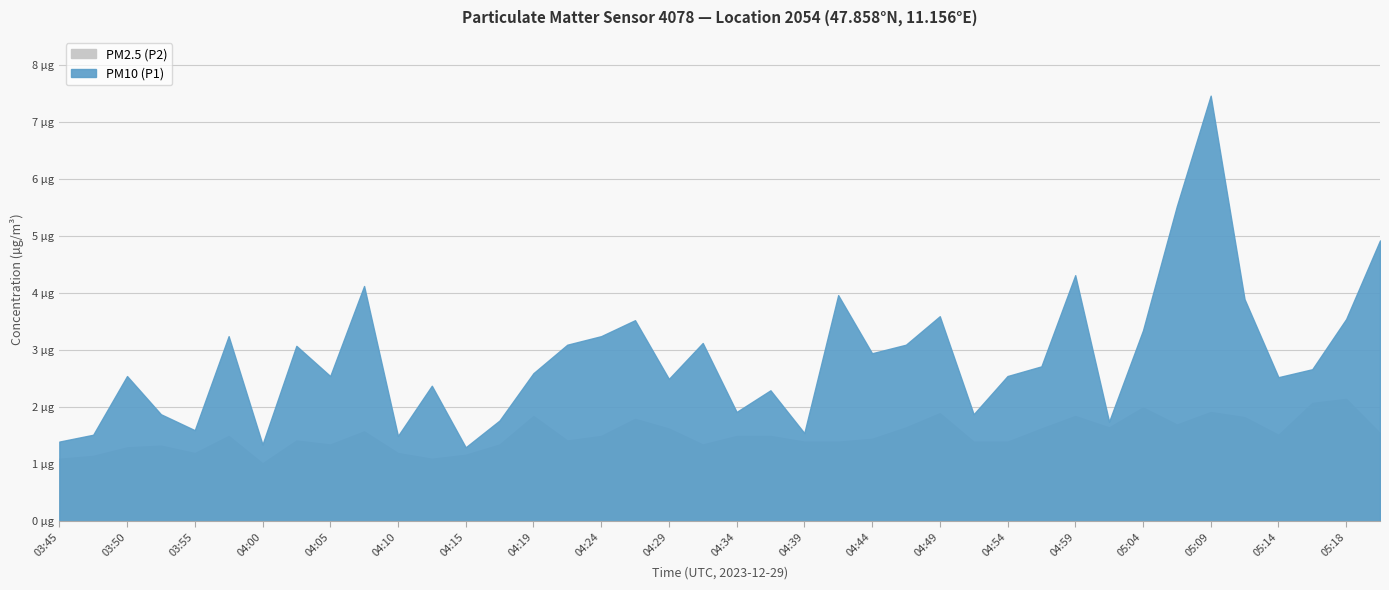

At how many categories does at least one series exceed 1?

40